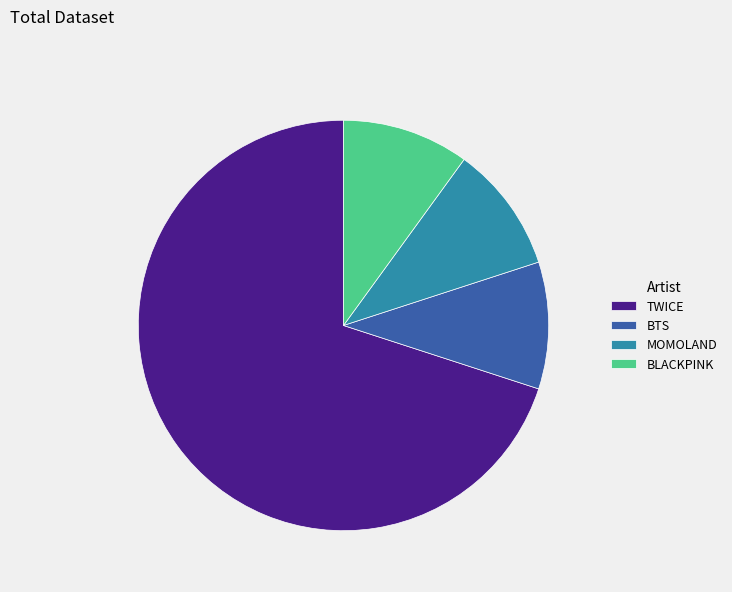

How many slices are in this pie chart?

4